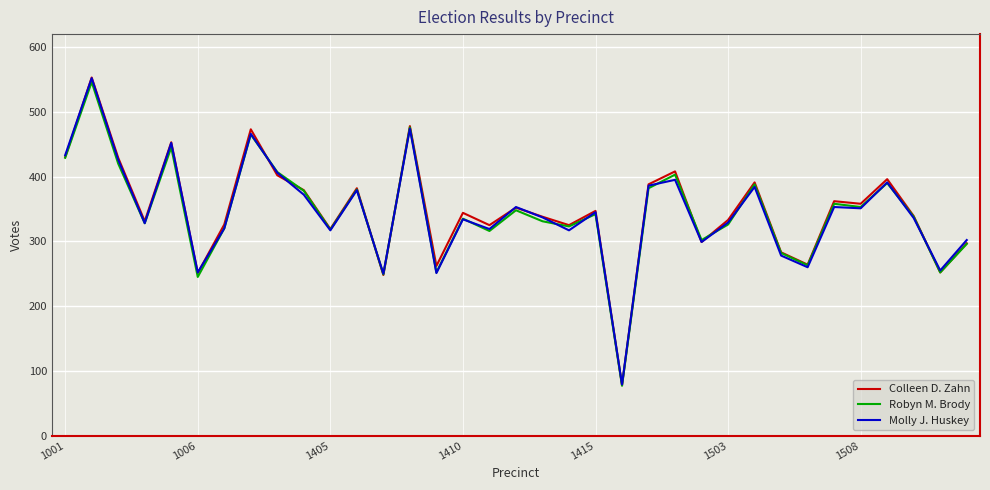

Which series has the largest range (max minus min)?

Colleen D. Zahn